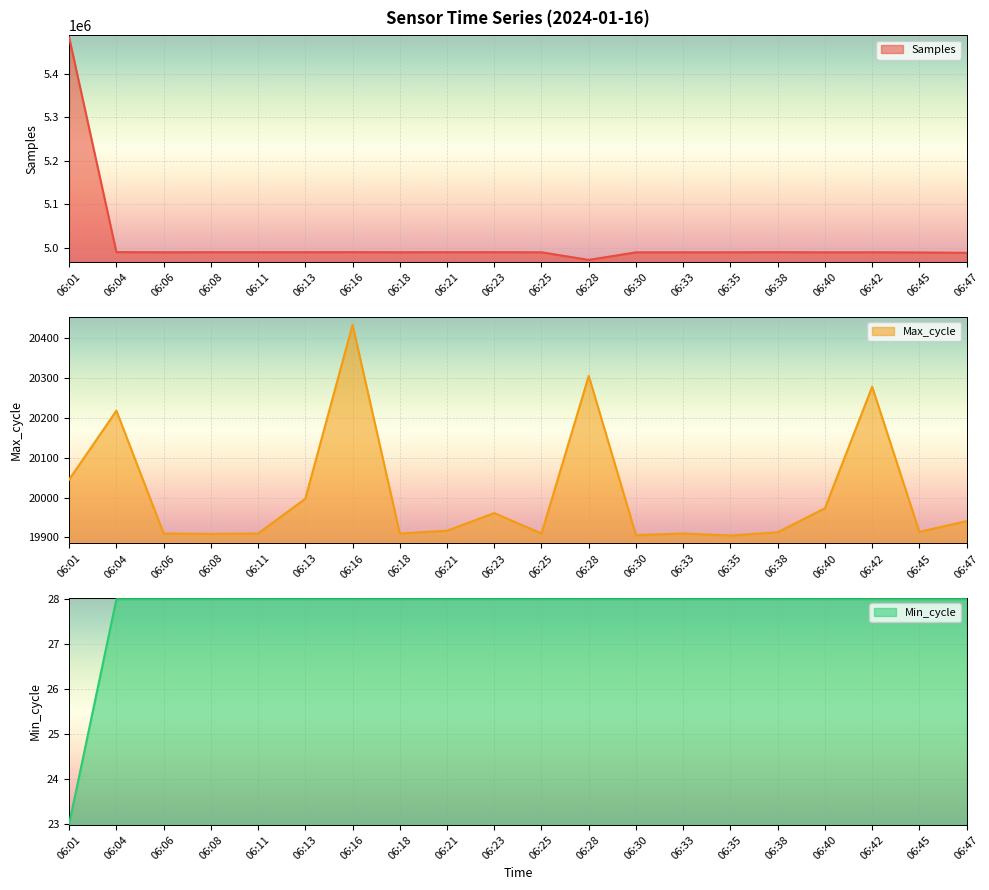

True or false: Samples has more than 2 interior local peaks.

True